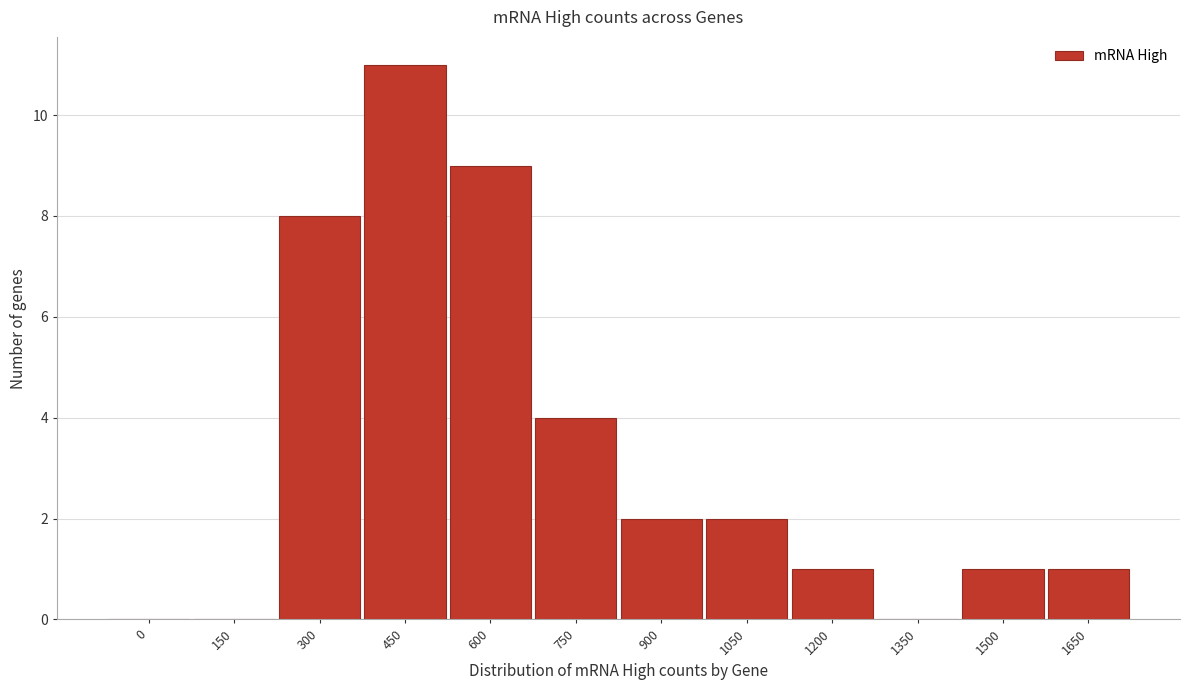

Reading left to right, list all the values displayed in this chart.

0=0	150=0	300=8	450=11	600=9	750=4	900=2	1050=2	1200=1	1350=0	1500=1	1650=1